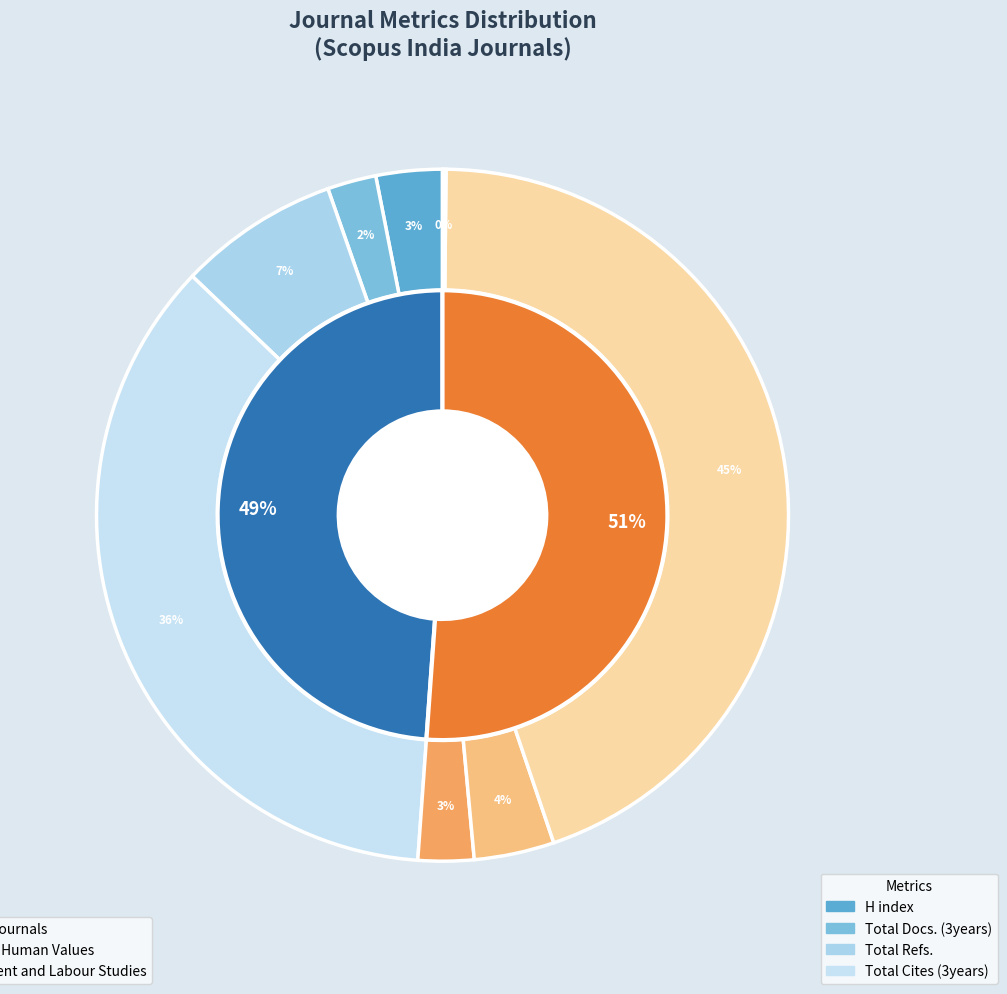

Does Journal of Human Values represent more than half of the total?

Yes